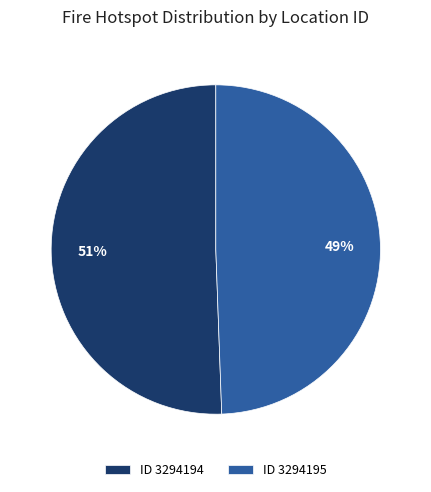

Between ID 3294195 and ID 3294194, which is larger?

ID 3294194